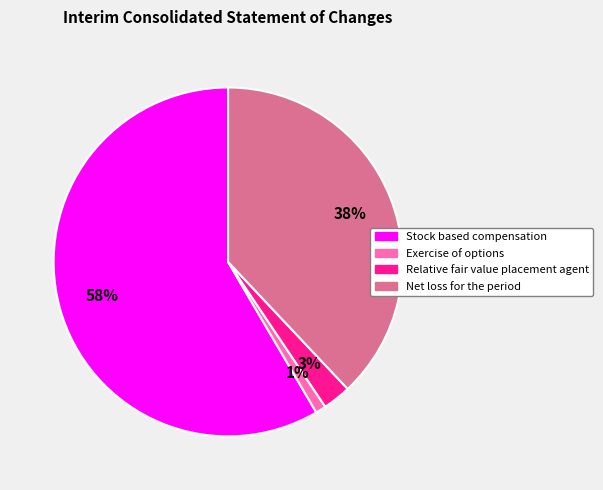

To the nearest percent, what is the difference between the largest and smallest slice percentages?

57%